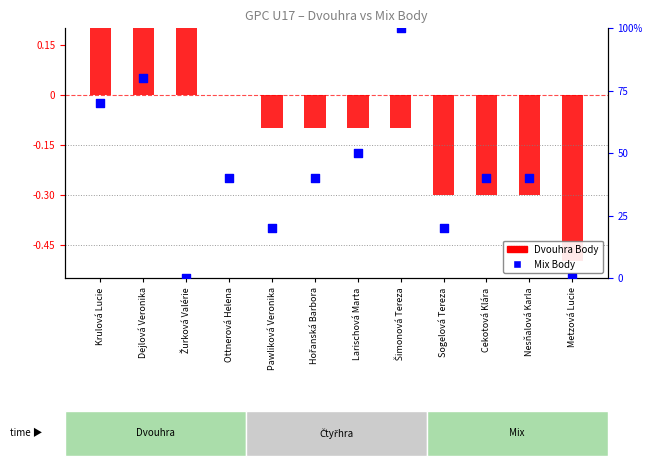

What are all the series names shown in the legend?

Dvouhra Body, Mix Body